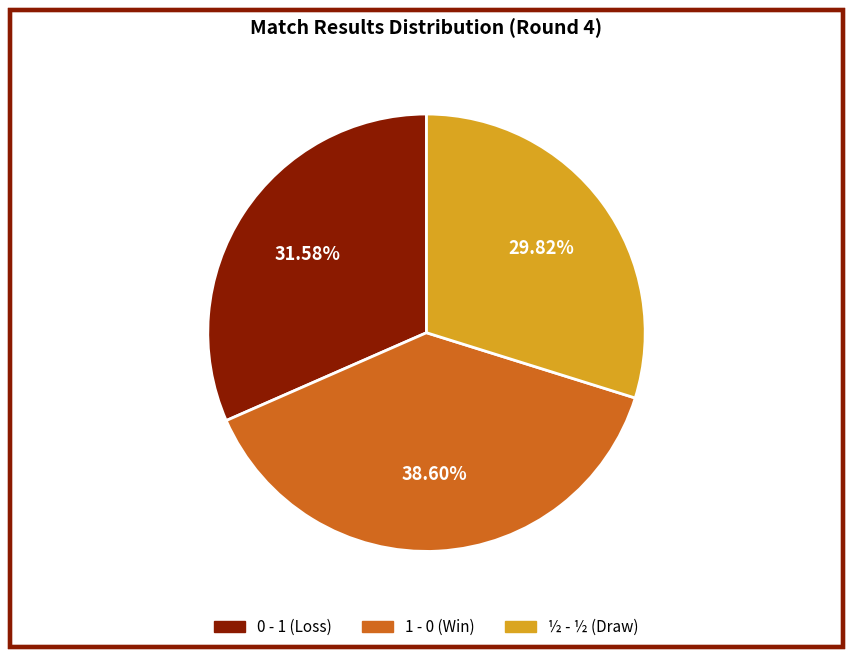

True or false: 1 - 0 accounts for 39% of the total.

True